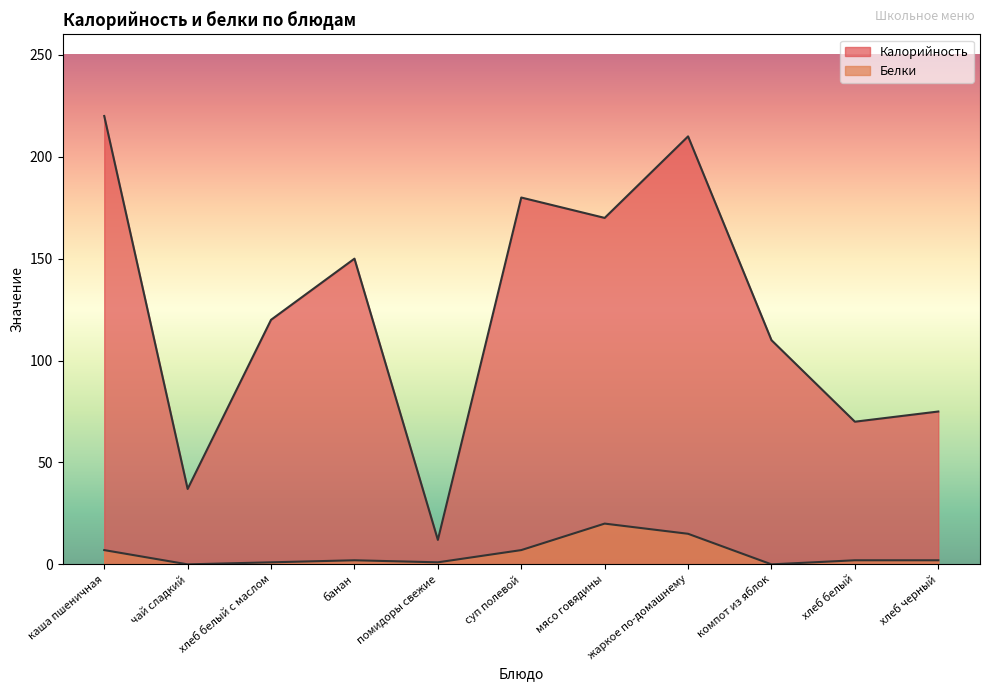

What are all the series names shown in the legend?

Калорийность, Белки